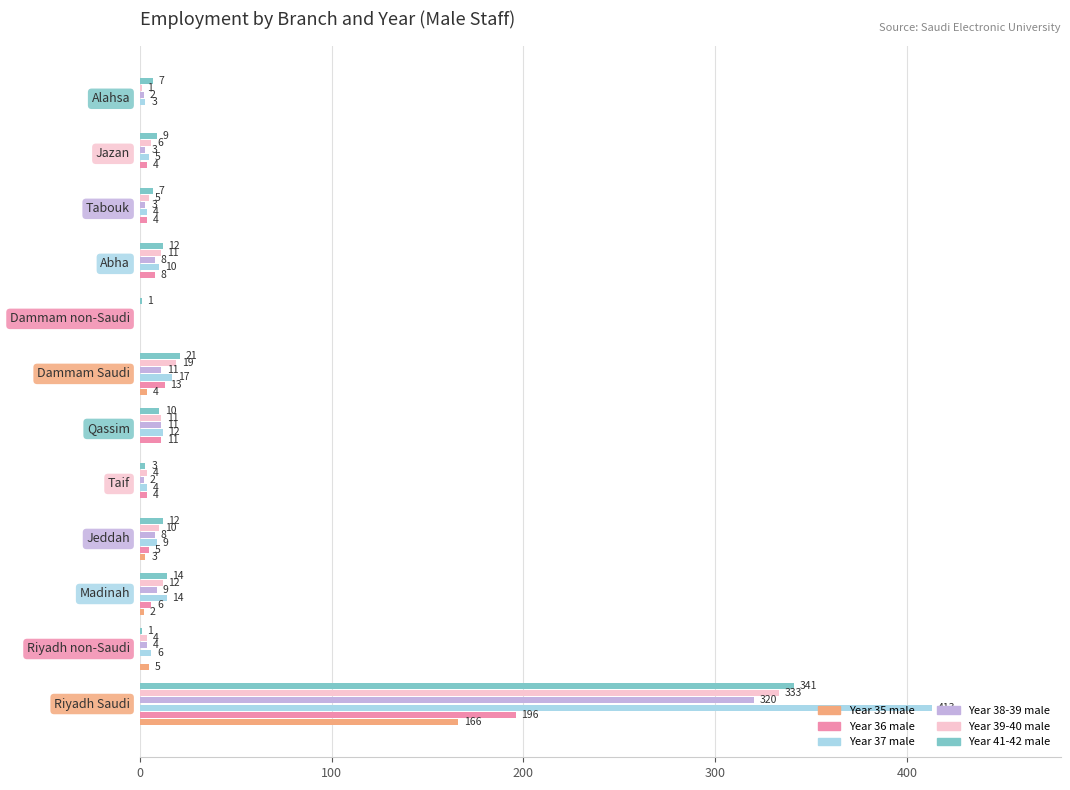

What is the maximum value shown in the chart?

413